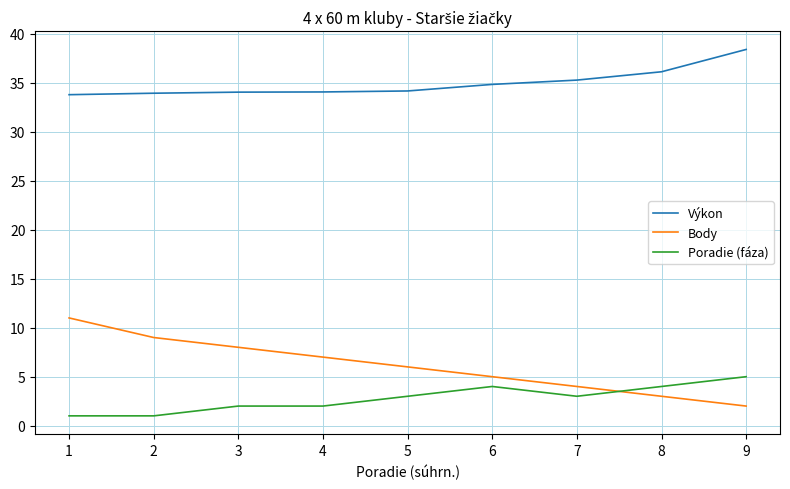

What is the total value across all series at 7?

42.3